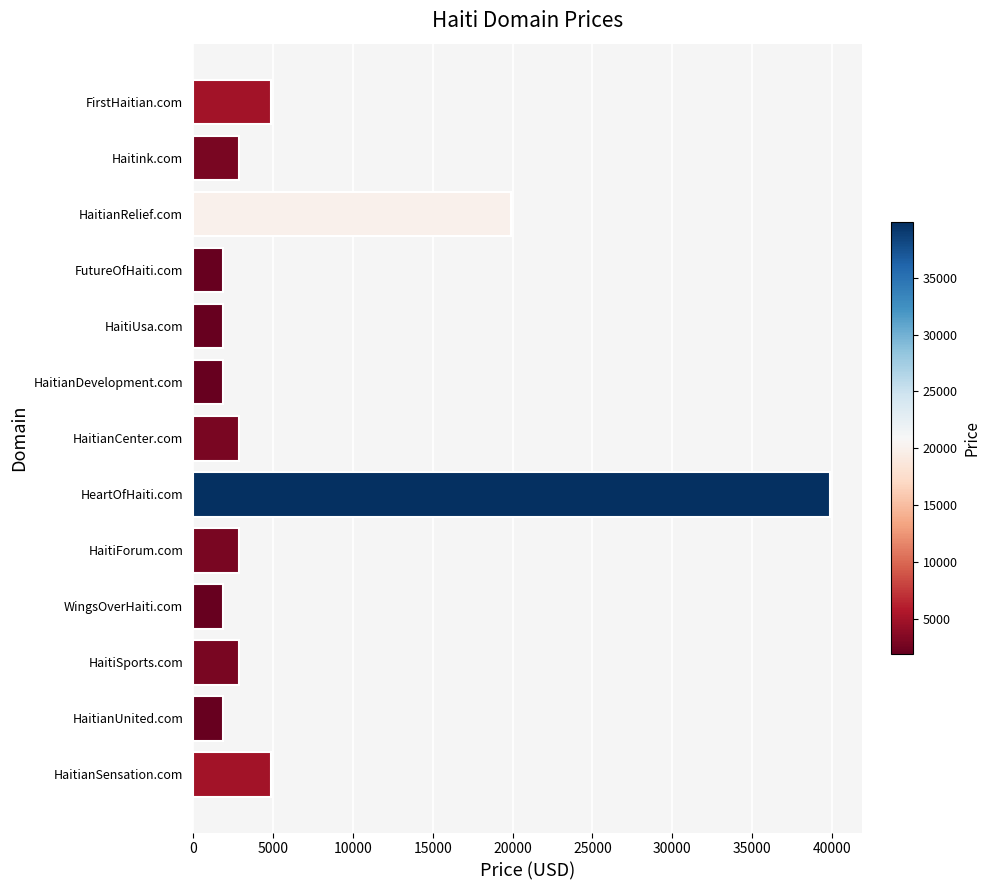

Which label corresponds to the largest value in the chart?

HeartOfHaiti.com